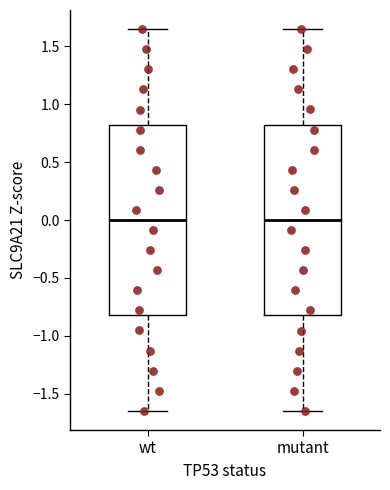

Reading left to right, transcribe this box plot: for each box, give where its median line is, the range the box spans, and where its two whiskers end, as read against the y-axis. The values are not printed on the chart, so give them approximately, as read against the axis.

wt: median 0.00, box -0.80 to 0.80, whiskers -1.65 to 1.65
mutant: median 0.00, box -0.80 to 0.80, whiskers -1.65 to 1.65